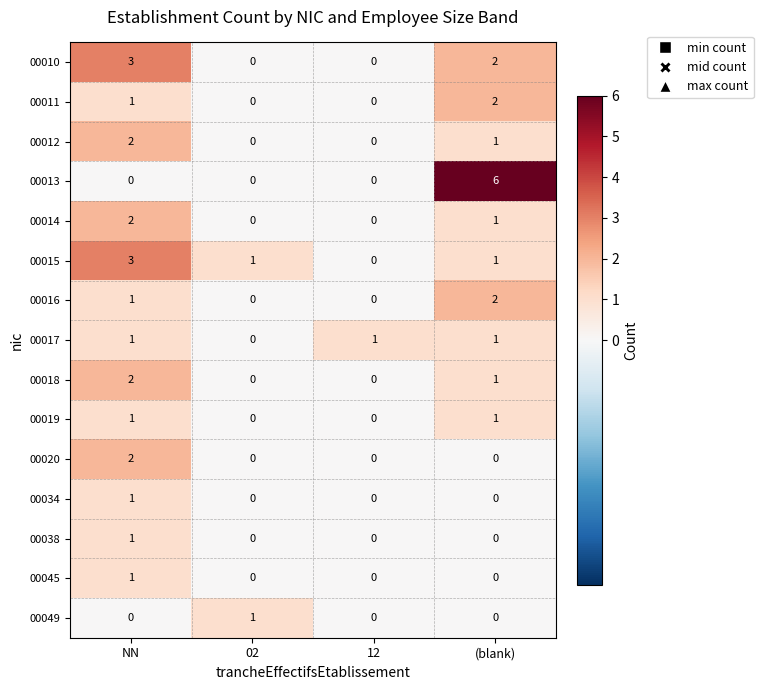

Which series has the largest total across all categories?

00013